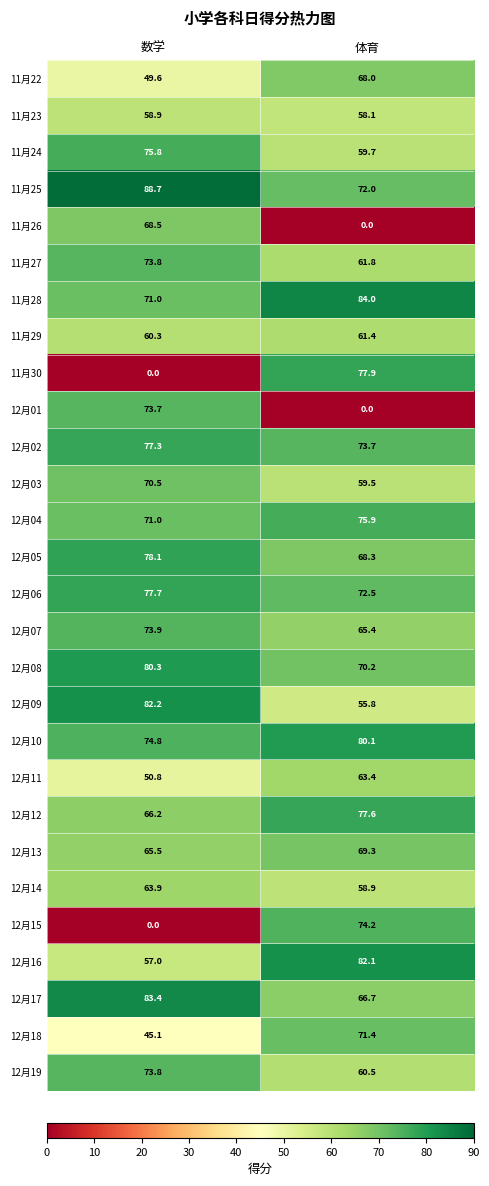

What is the greatest value displayed?

88.7